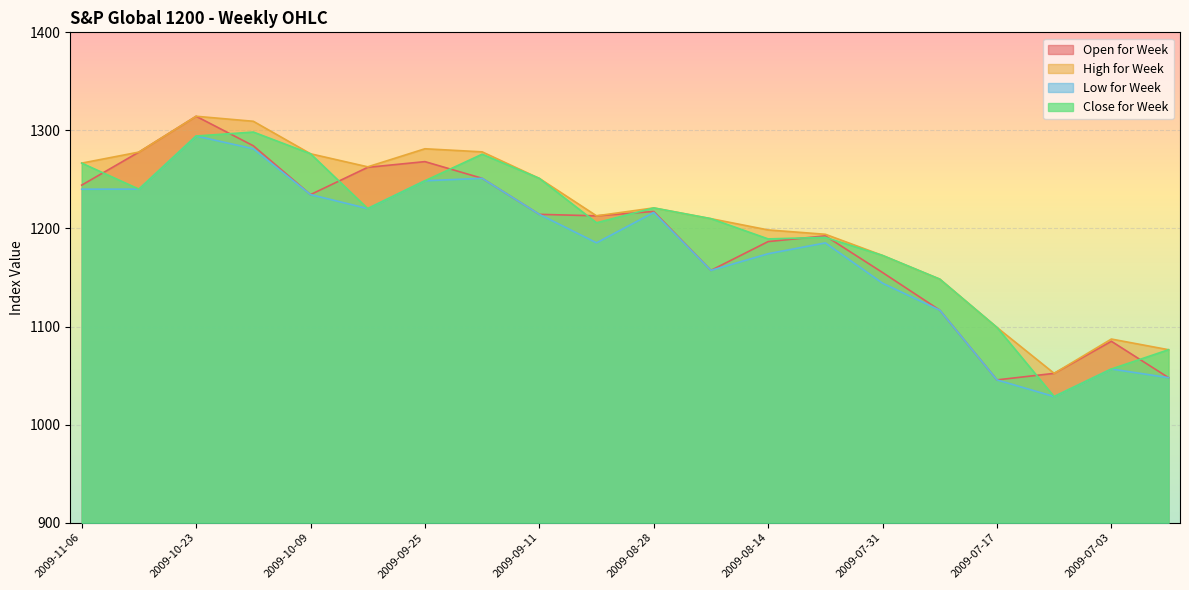

What is the spread (max minus min) of values at 2009-08-14?

24.3